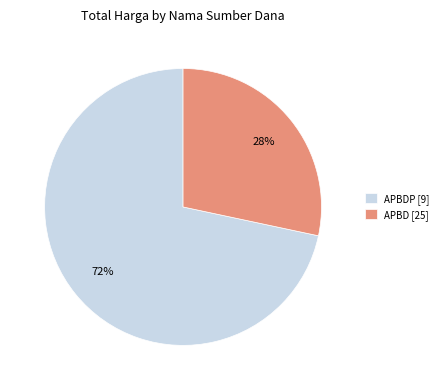

Which category has the biggest portion of the pie?

APBDP [9]